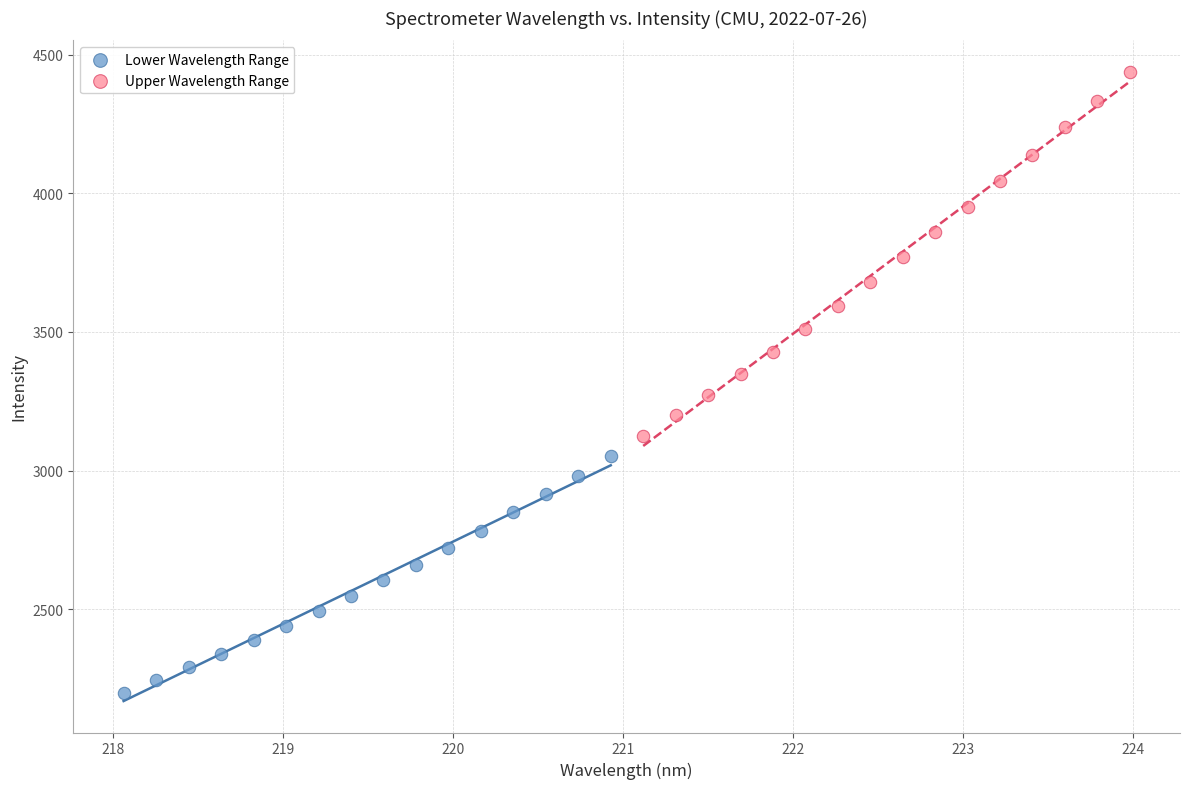

Which series contains the lowest Y value?

Lower Wavelength Range